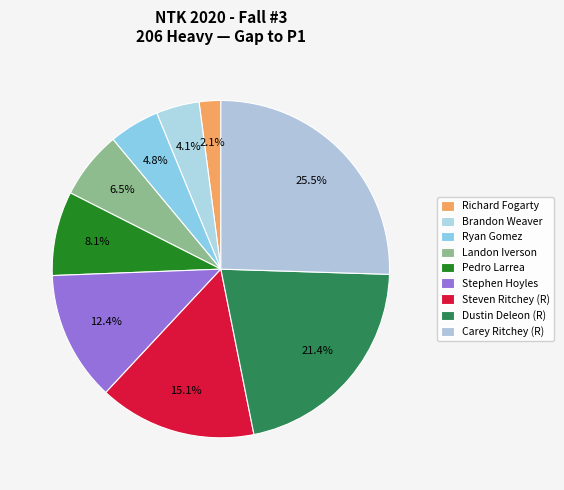

Which has a higher value, Steven Ritchey (R) or Pedro Larrea?

Steven Ritchey (R)